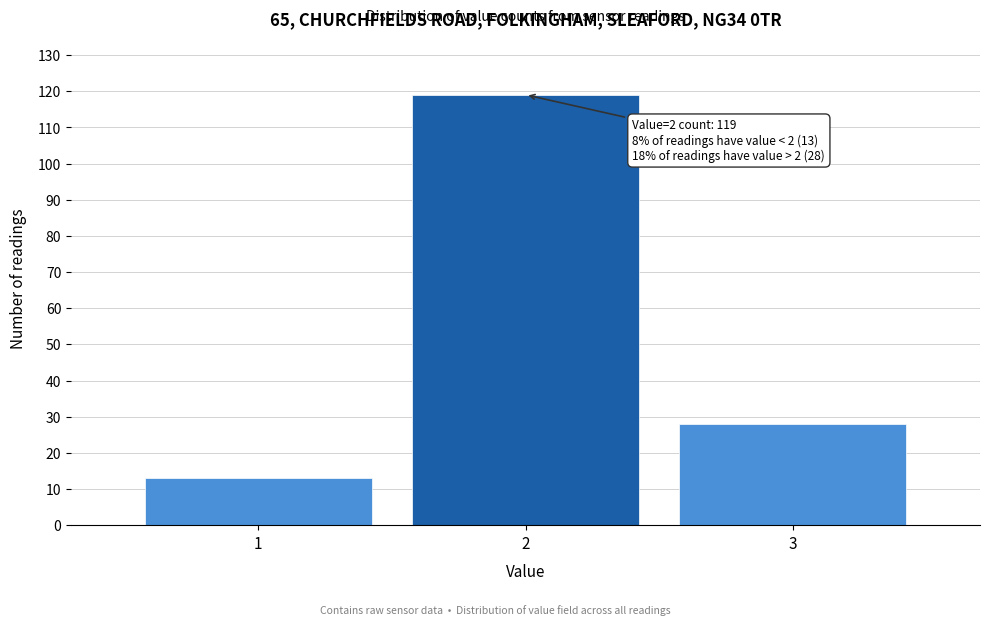

Reading left to right, what are all the values shown in this chart?

13	119	28